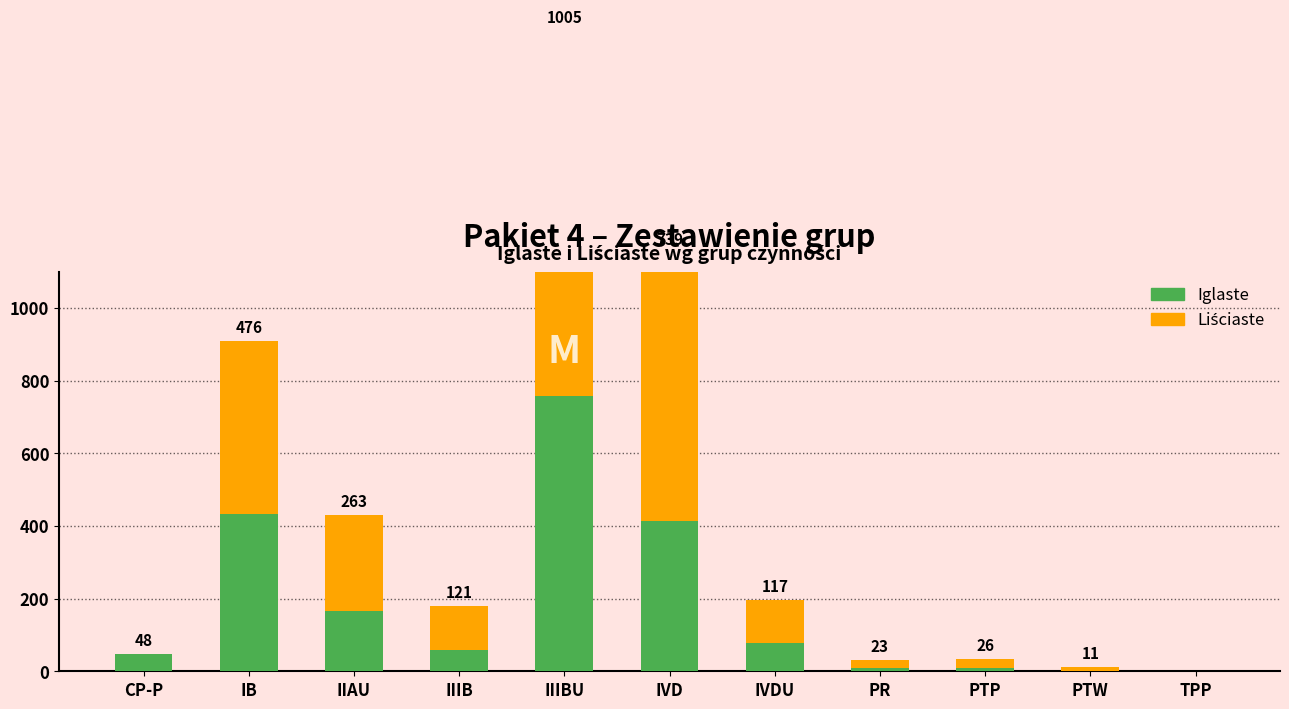

How many values in Iglaste are above zero?

10